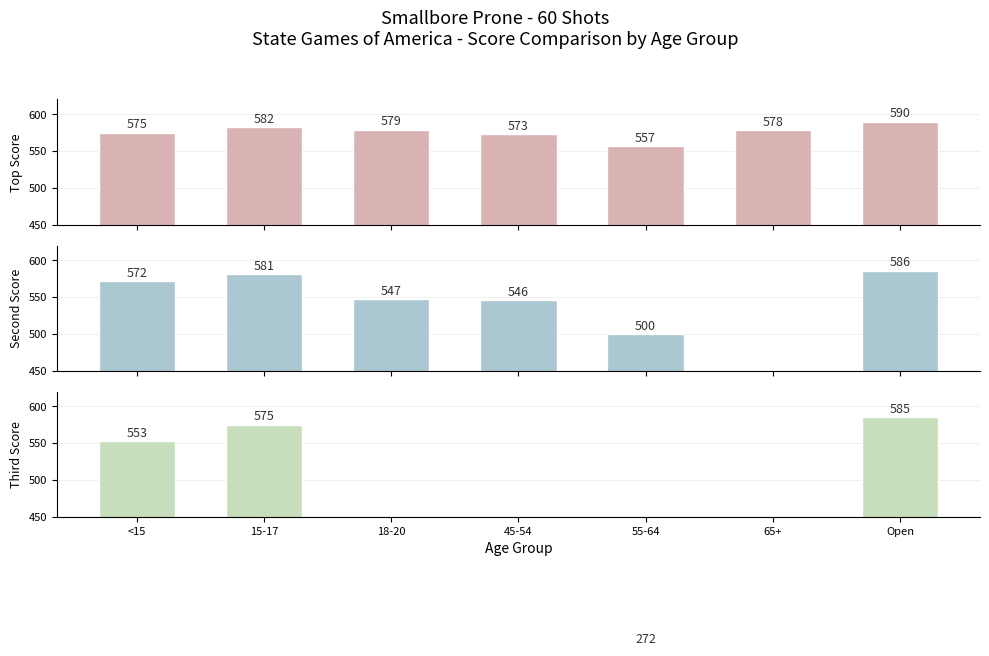

What is the total value across all series at Open?

1761